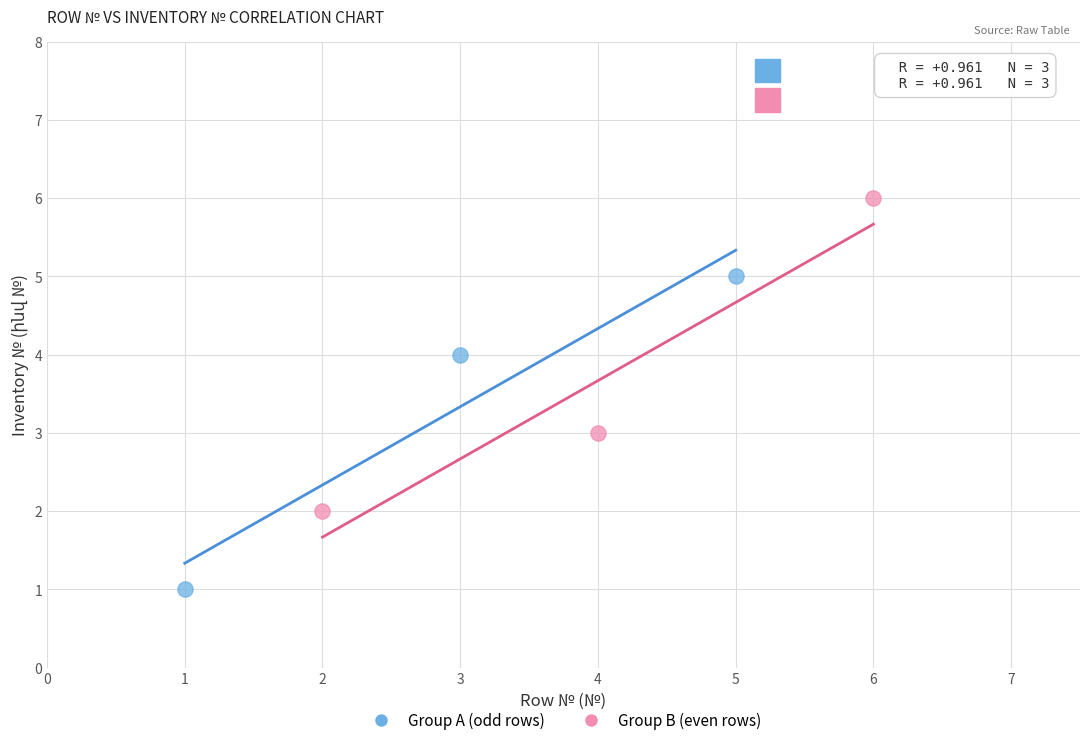

Which series contains the lowest Y value?

Group A (odd rows)